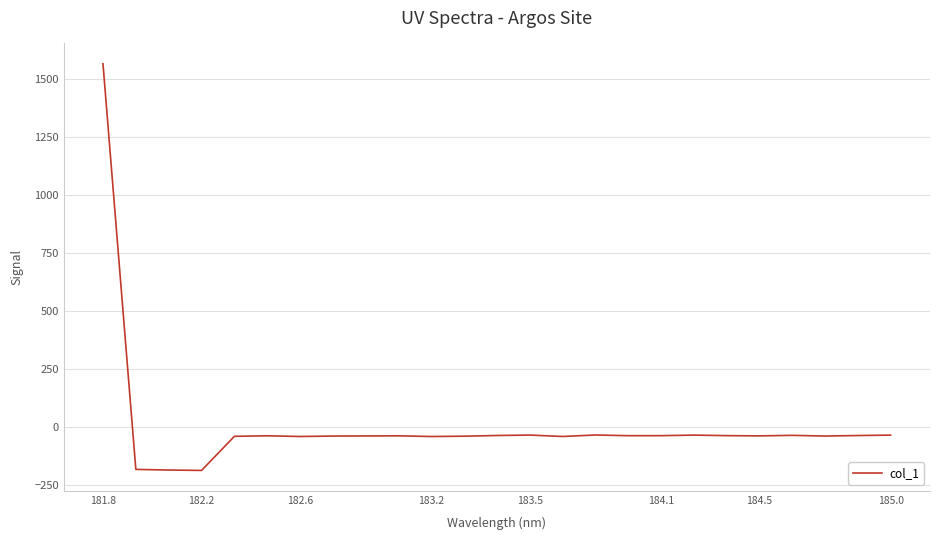

What is the maximum value shown in the chart?

1564.9